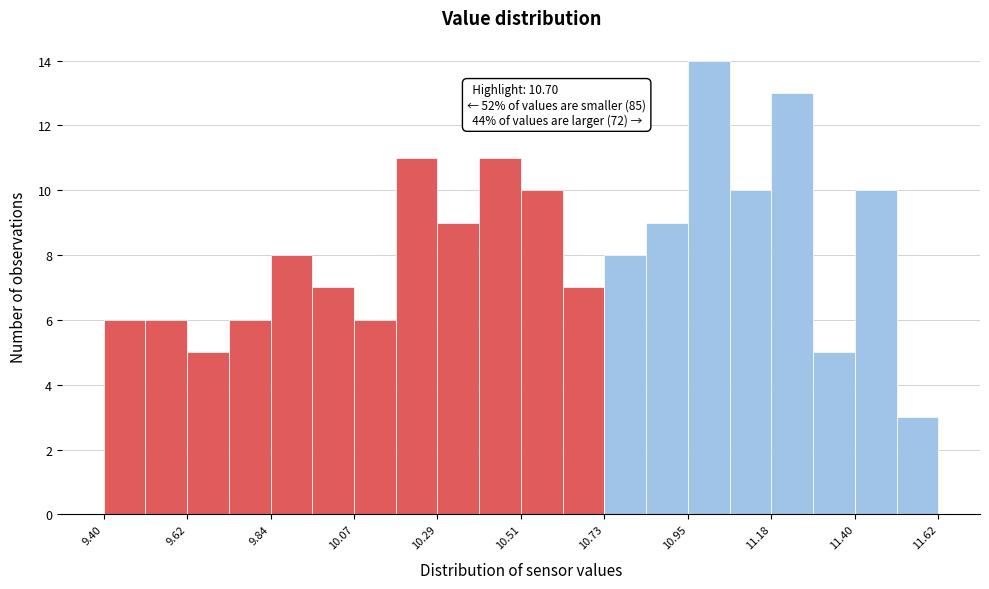

Around what value on the x-axis is the tallest bar? Give the approximate position of its centre, as read against the axis.

11.00